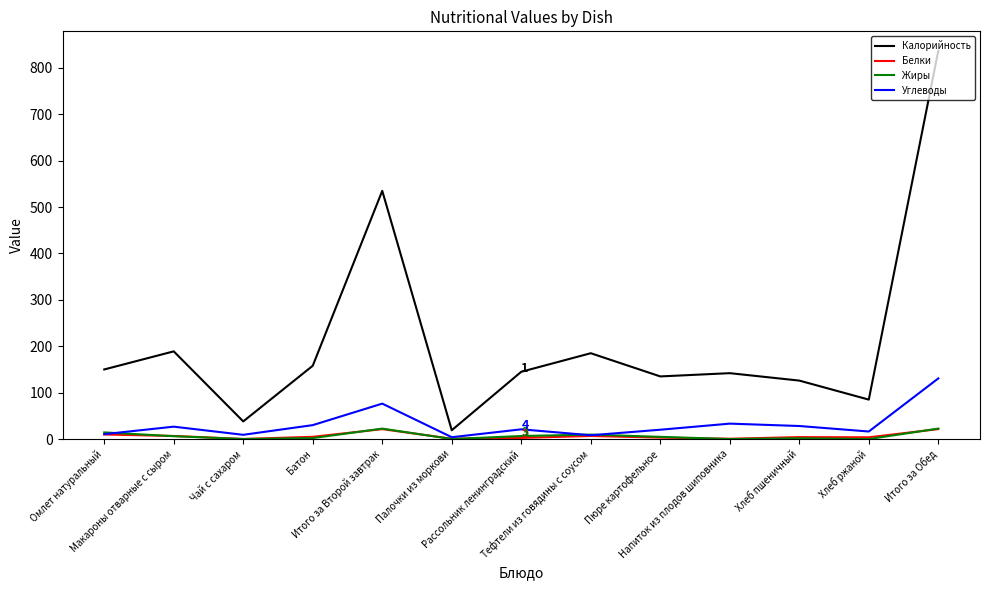

At which category is the sum across all series the highest?

Итого за Обед